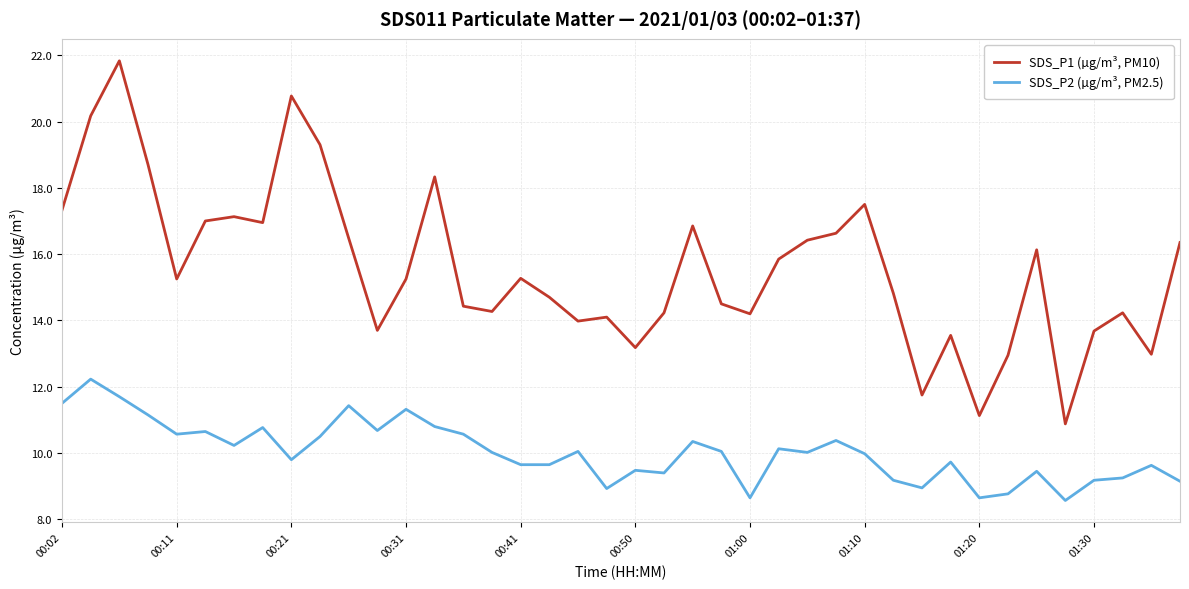

Which series has the largest total across all categories?

SDS_P1 (µg/m³, PM10)